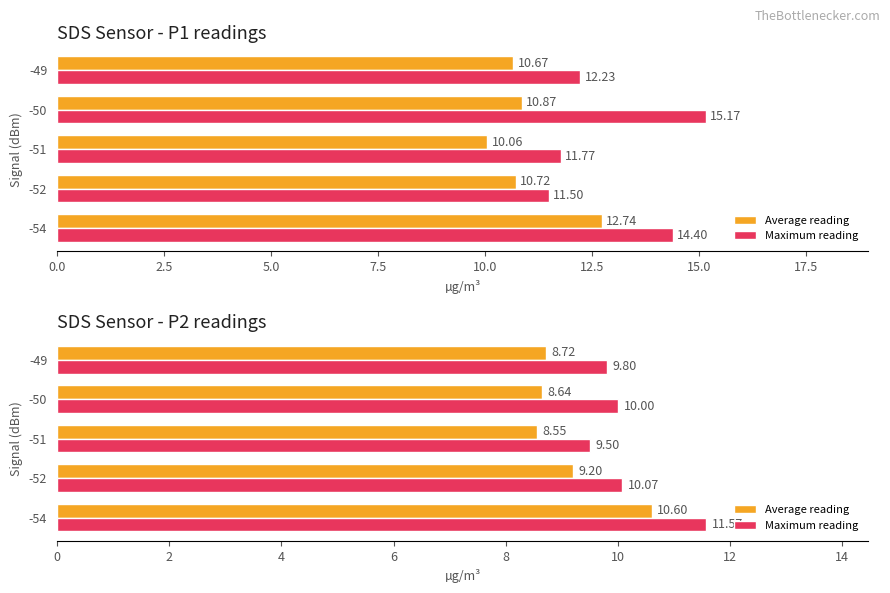

At how many categories does at least one series exceed 9?

5